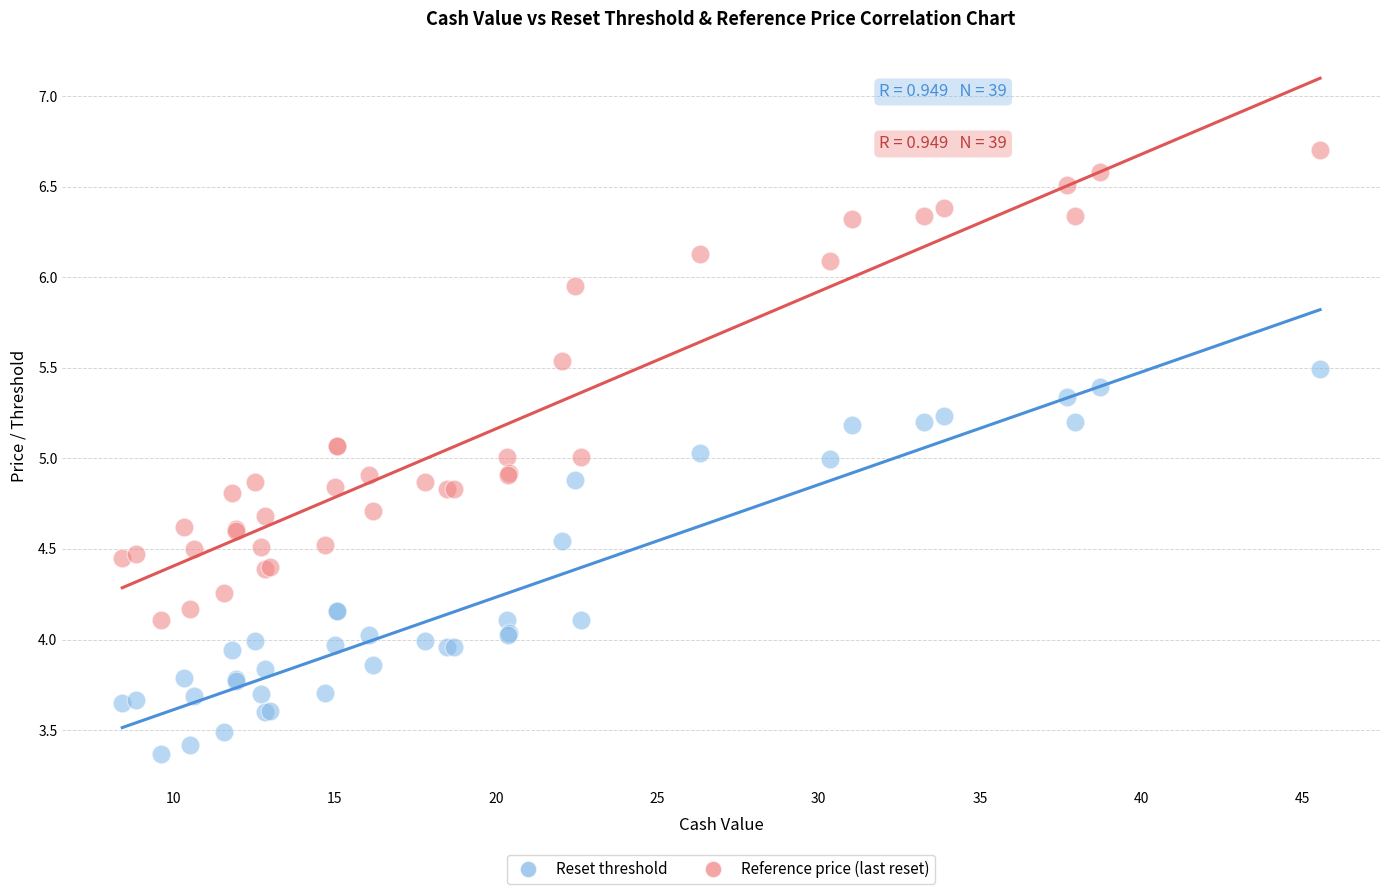

Which series has the largest Y range (max minus min)?

Reference price (last reset)